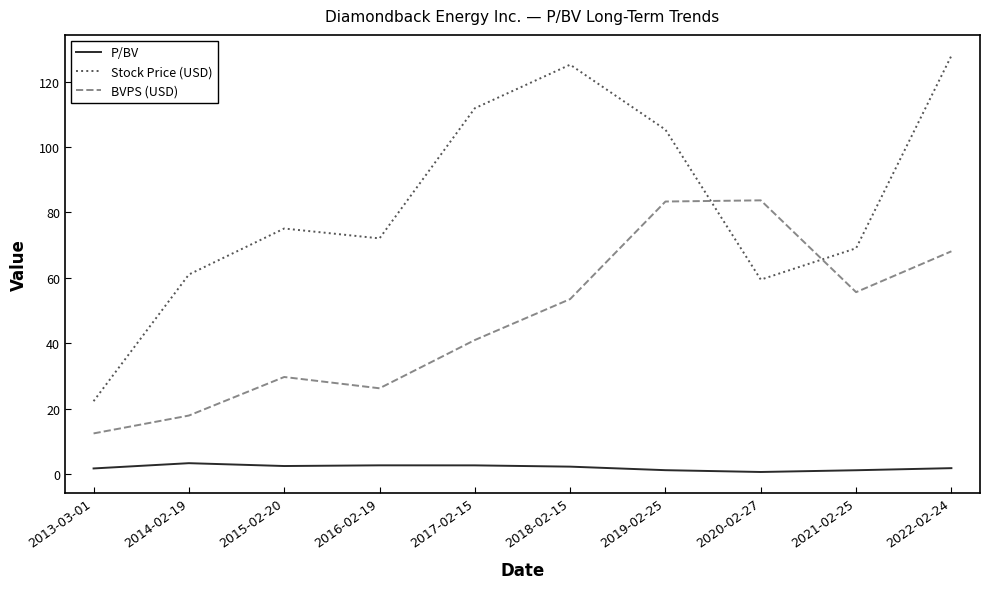

True or false: P/BV and BVPS (USD) cross at least once.

False